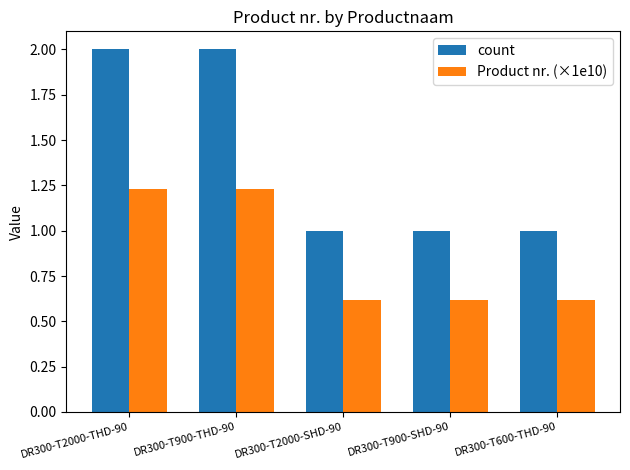

Which series has the largest total across all categories?

count